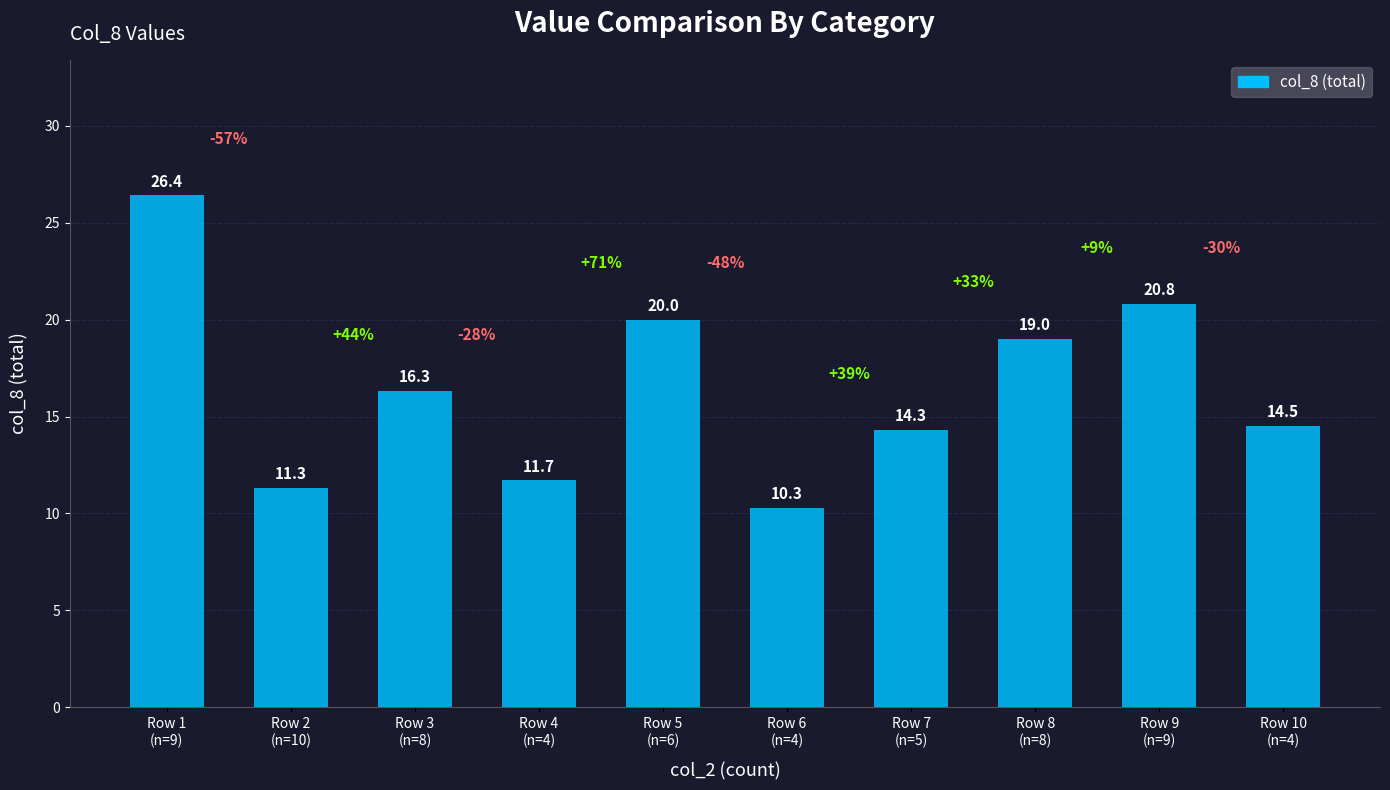

What is the sum of all values?

164.6